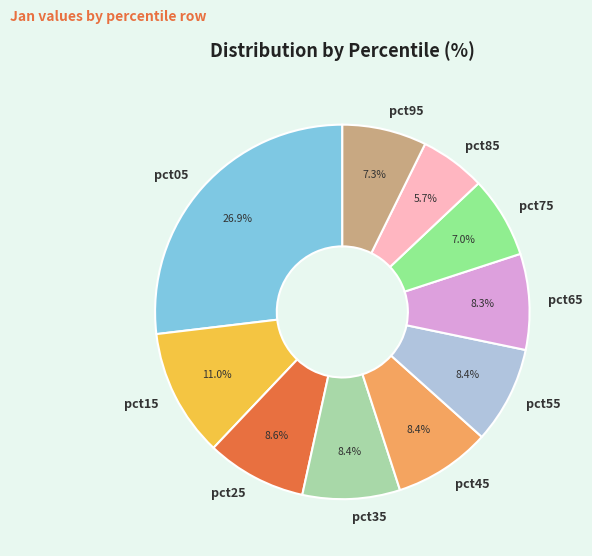

What is the smallest slice in the pie chart?

pct85